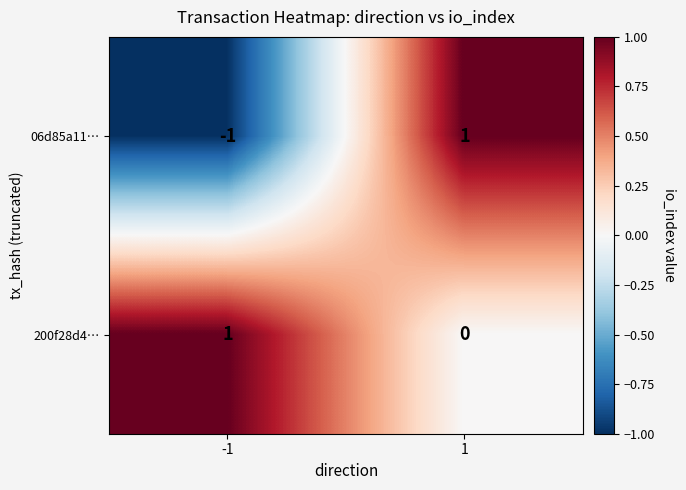

Which series has the largest total across all categories?

200f28d4…